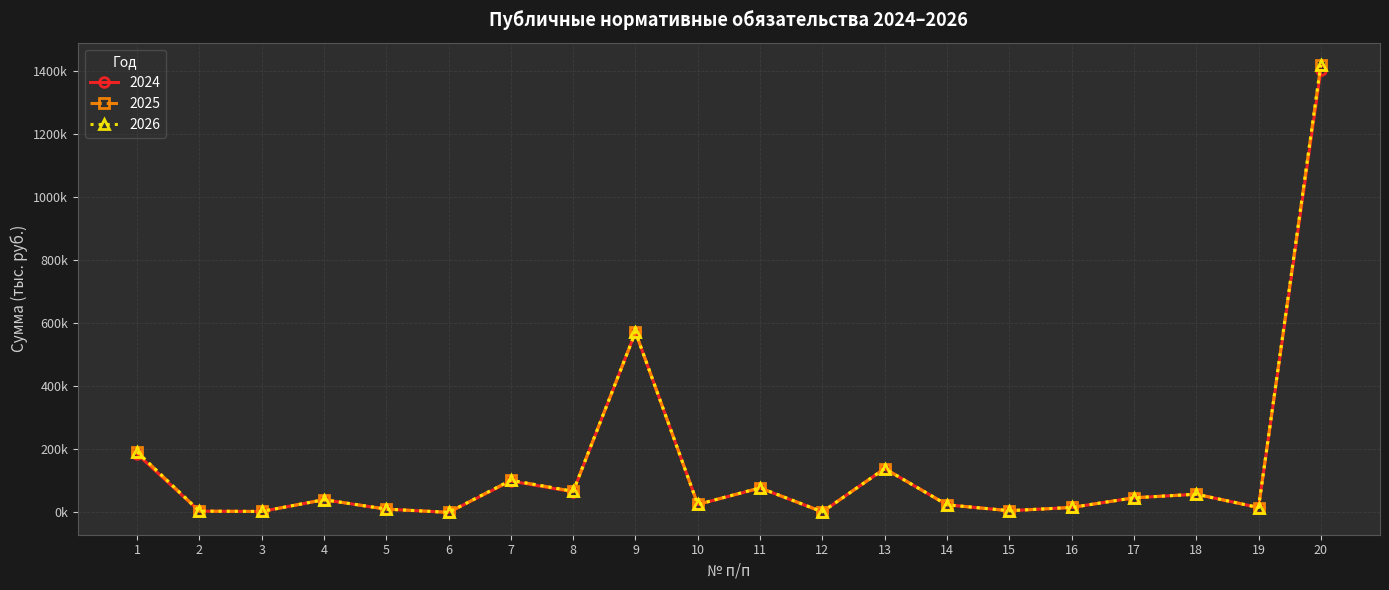

Reading right to left, what are all the values shown in this chart?

2024: 20=1402731.8	19=15369.5	18=57600.0	17=46200.0	16=15585.0	15=5207.0	14=23995.0	13=138850.2	12=1714.2	11=76902.3	10=25121.1	9=571942.6	8=65204.7	7=99358.4	6=8.8	5=10126.6	4=40044.2	3=2789.4	2=3796.6	1=185269.5
2025: 20=1419305.2	19=15369.5	18=57600.0	17=46200.0	16=15585.0	15=5207.0	14=23995.0	13=138850.2	12=1714.2	11=77810.9	10=25121.1	9=571942.6	8=66764.0	7=101734.4	6=8.9	5=10246.2	4=40200.7	3=2822.3	2=3841.5	1=191995.6
2026: 20=1419305.2	19=15369.5	18=57600.0	17=46200.0	16=15585.0	15=5207.0	14=23995.0	13=138850.2	12=1714.2	11=77810.9	10=25121.1	9=571942.6	8=66764.0	7=101734.4	6=8.9	5=10246.2	4=40200.7	3=2822.3	2=3841.5	1=191995.6